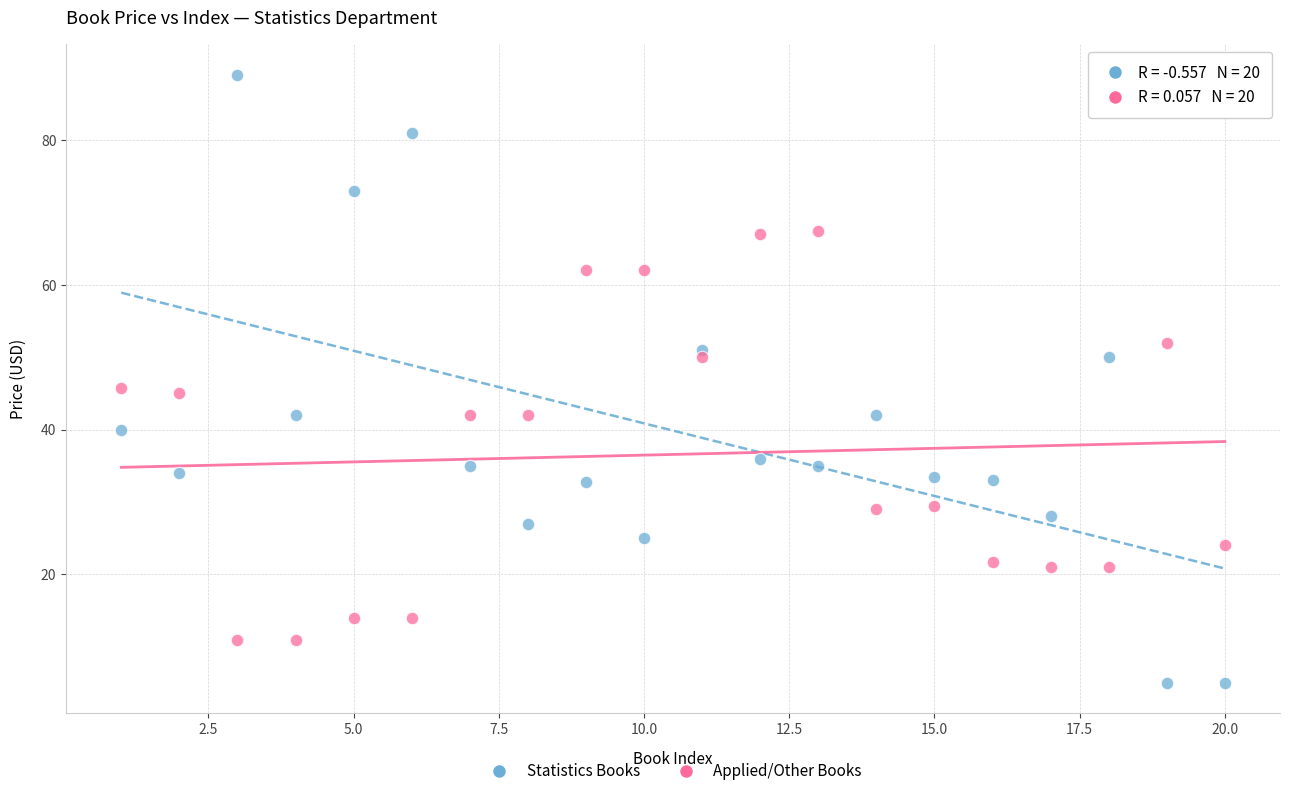

In the Applied/Other Books series, what Y value is closest to 39?

42.0